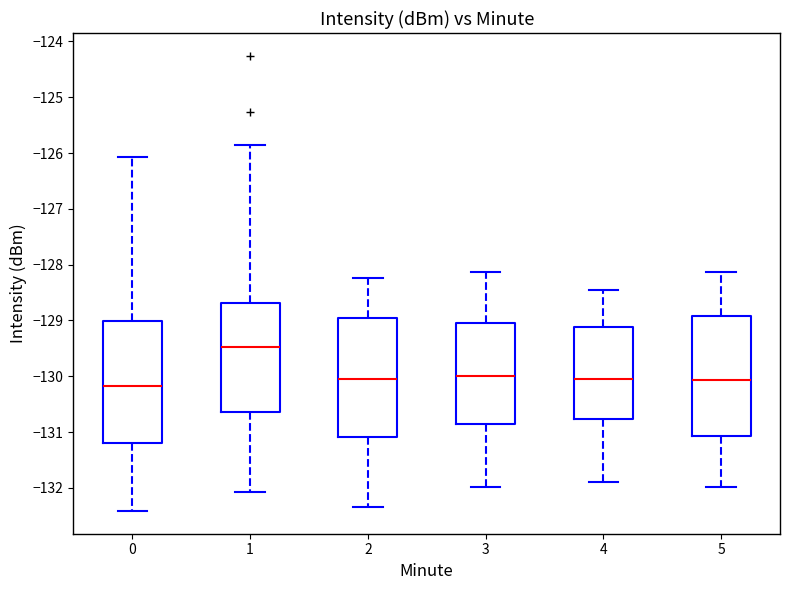

Where is the lower edge of the box at x = 4 on the y-axis? The values are not printed on the chart, so give them approximately, as read against the axis.

-130.8